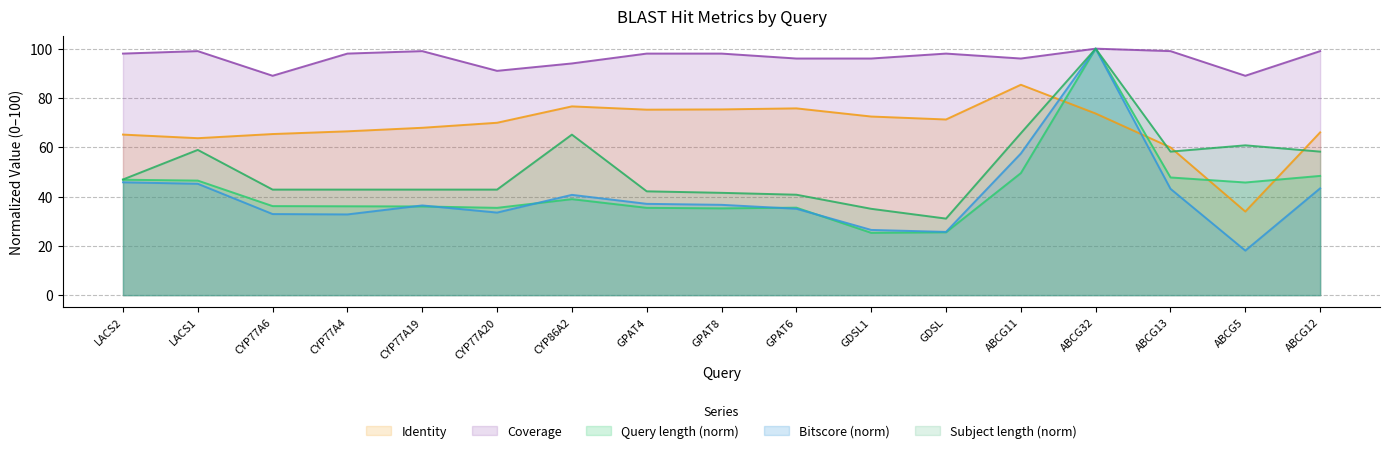

What are all the series names shown in the legend?

Identity, Coverage, Query length (norm), Bitscore (norm), Subject length (norm)